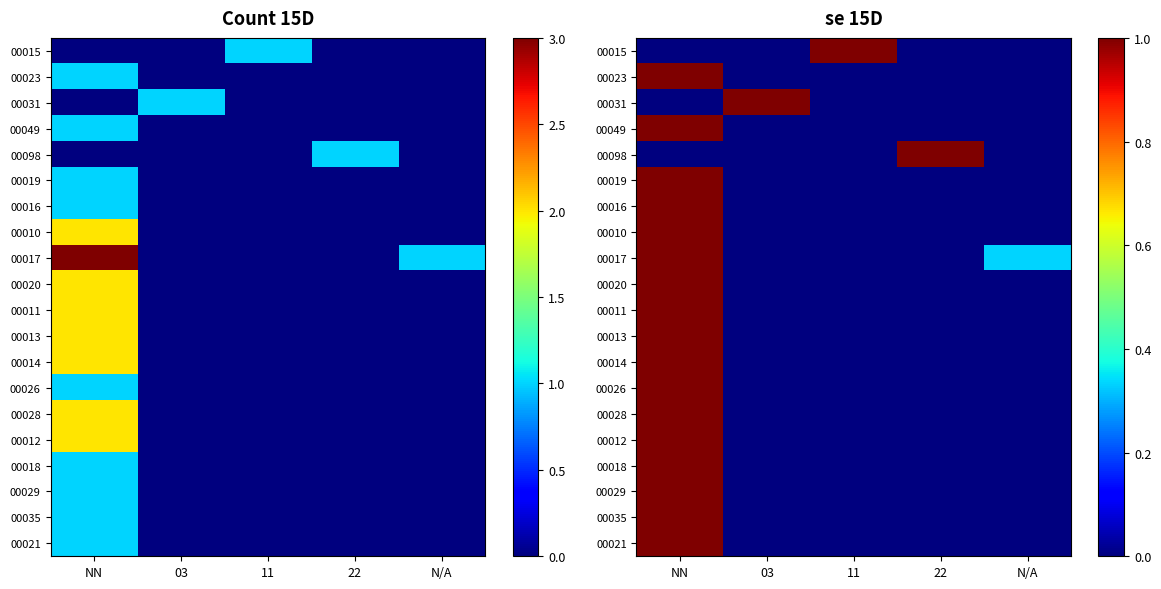

How many data points in 00011 are above 0?

1